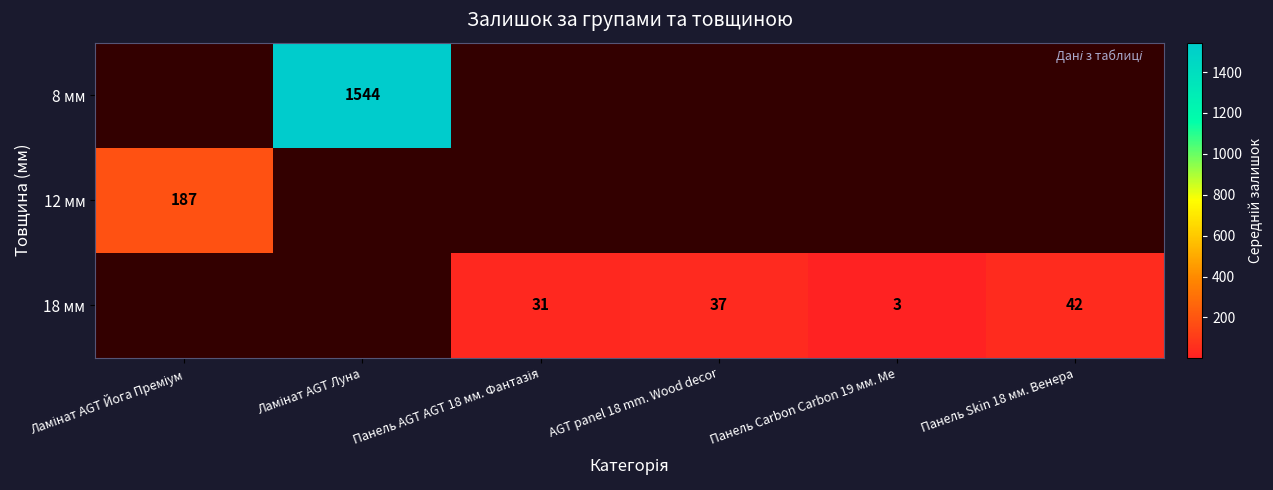

Which category has the lowest value across all series?

Панель Carbon Carbon 19 мм. Ме